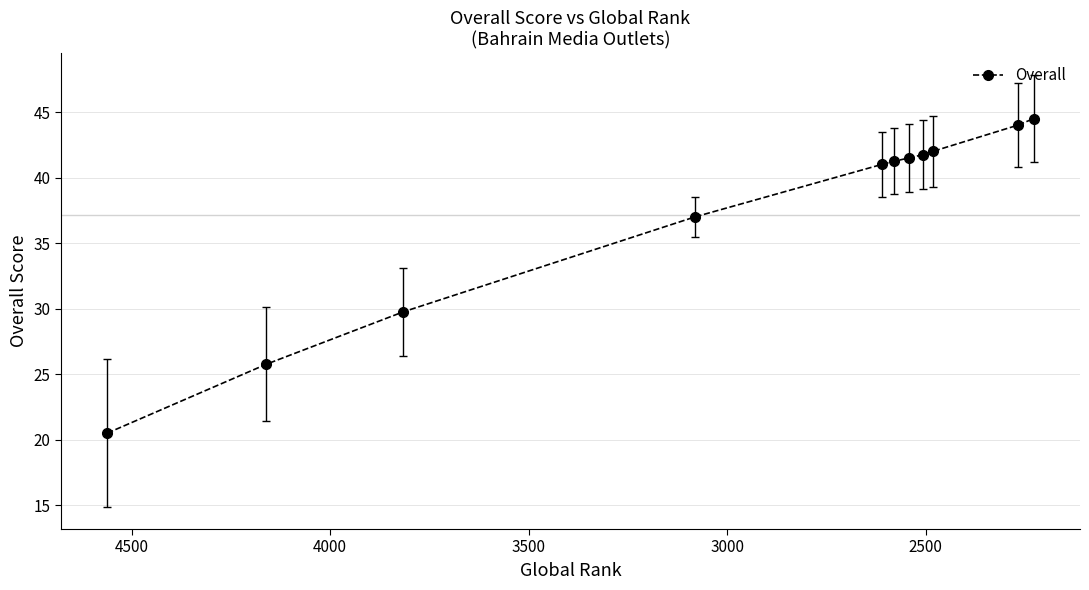

What is the maximum value shown in the chart?

44.5